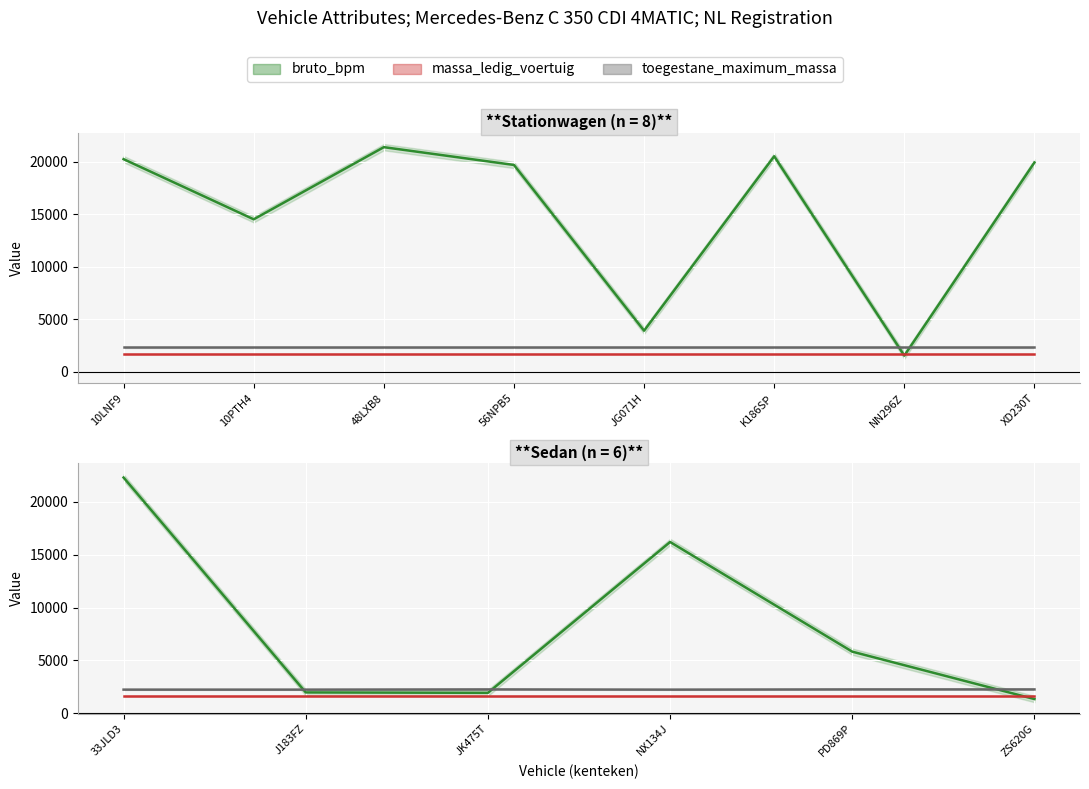

The massa_ledig_voertuig series shows 1660 at 33JLD3. True or false?

True